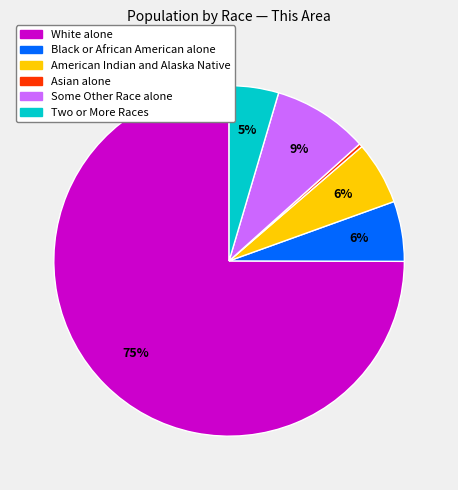

Which category has the smallest portion of the pie?

Asian alone